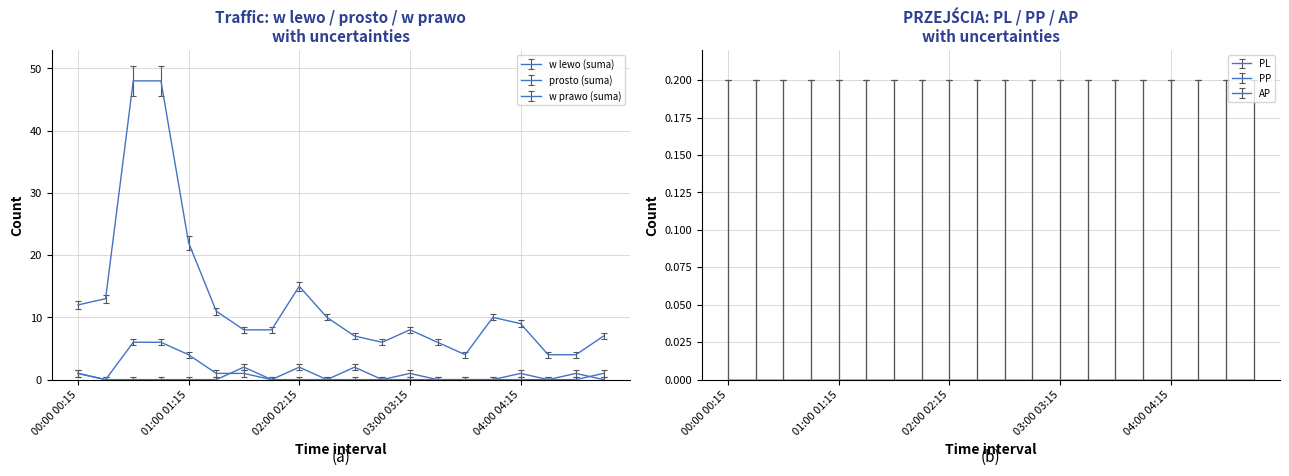

Does the chart display data point markers on the line(s)?

No